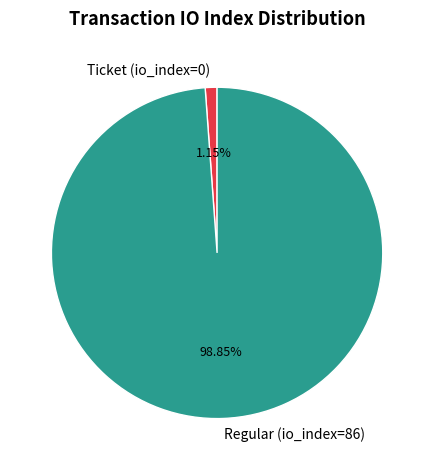

Is it true that Ticket (io_index=0) is 15% of the pie?

False